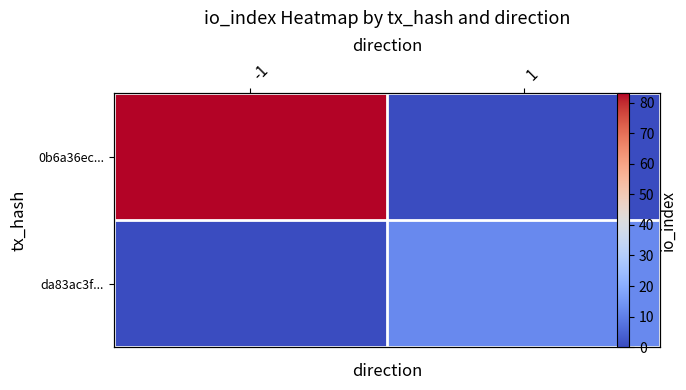

Is the value of da83ac3f... at -1 greater than the value of 0b6a36ec... at 1?

No